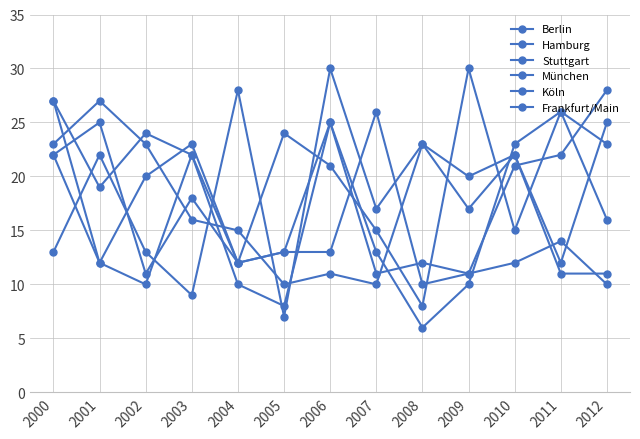

Is it true that Hamburg equals 12 at 2008?

True